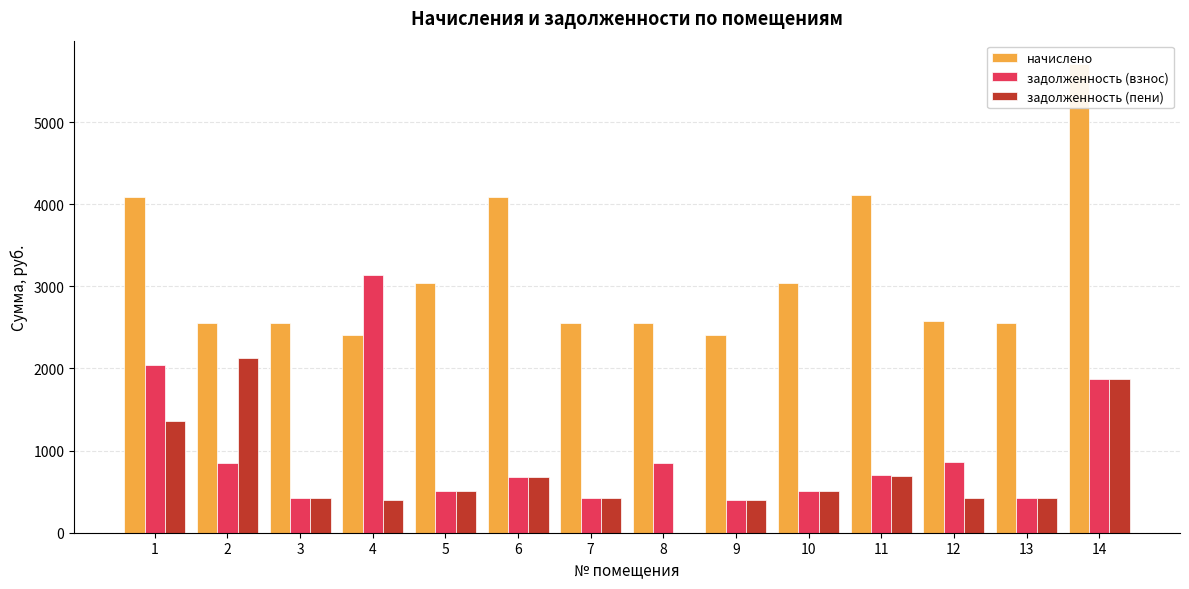

How many bars are there in total?

42